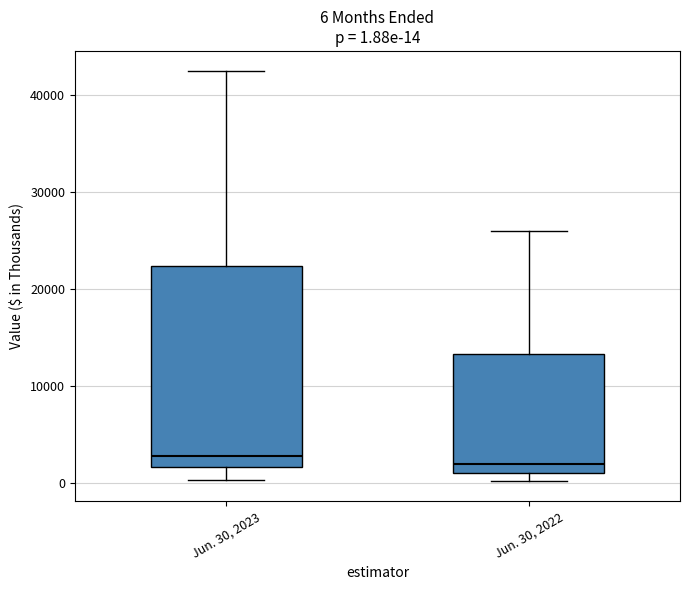

Which box is the tallest, from its lower edge to its upper edge?

Jun. 30, 2023